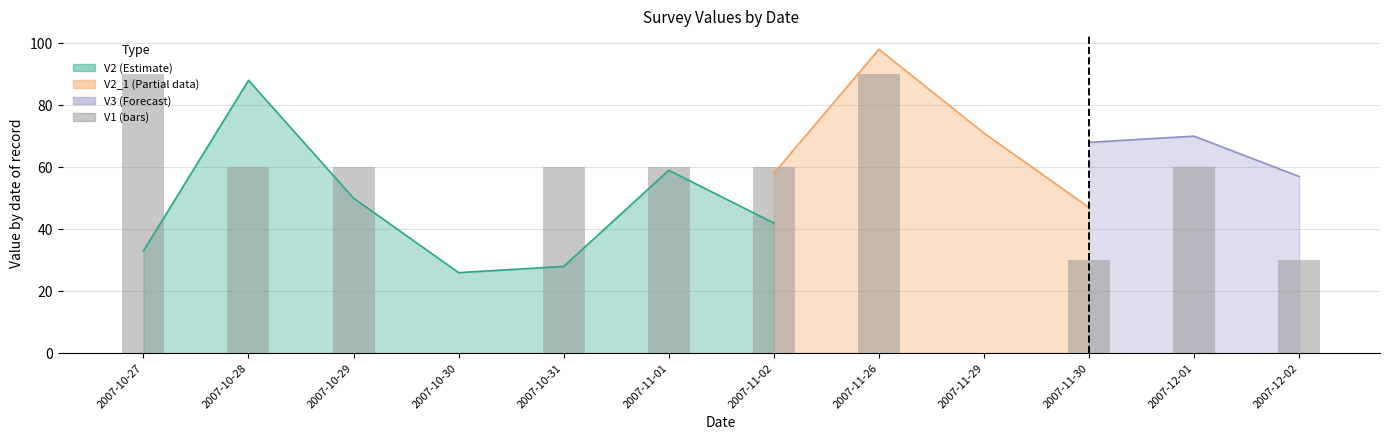

How many positive values are there?

10